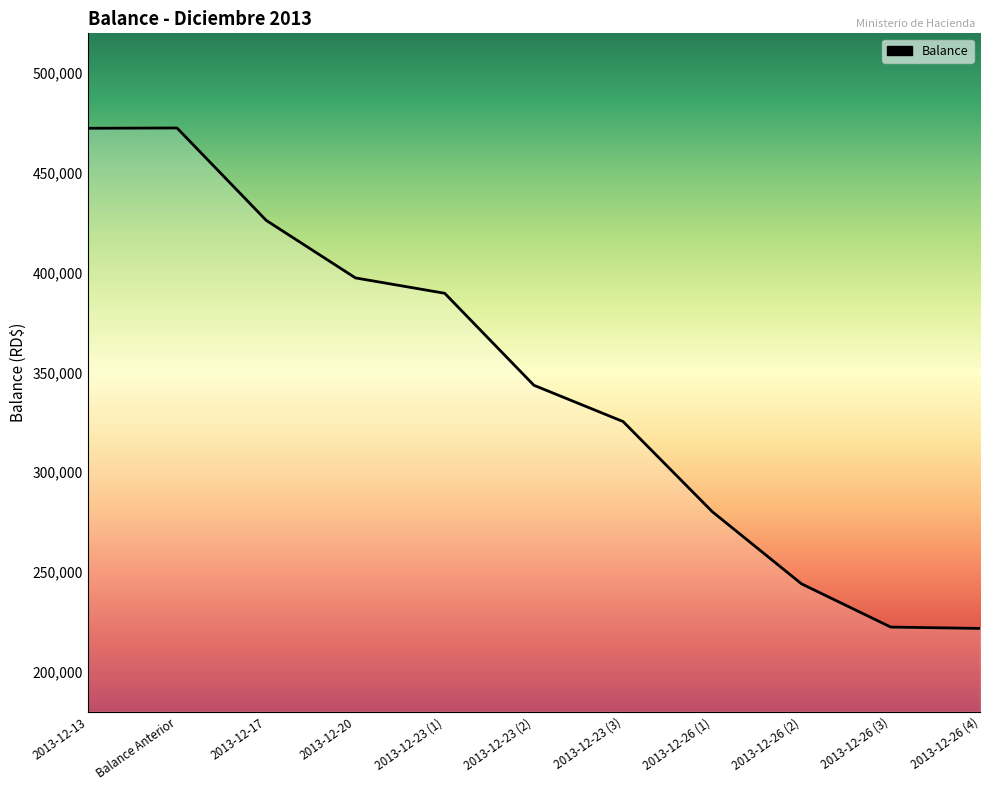

Where is the data nearest to the value 347117?

2013-12-23 (2)